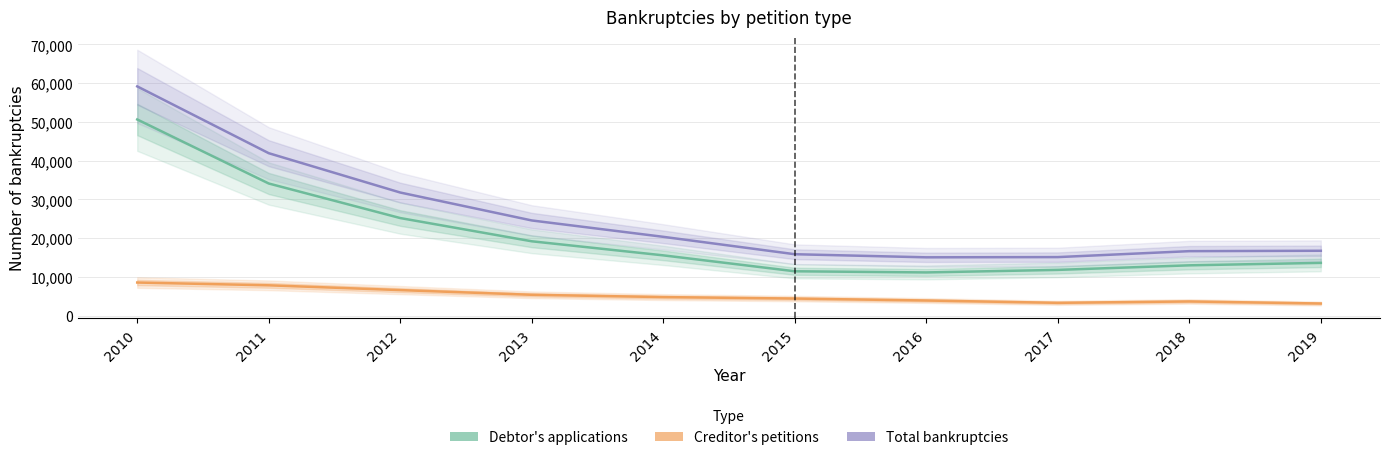

How many values in the Debtor's applications series exceed 15556?

4